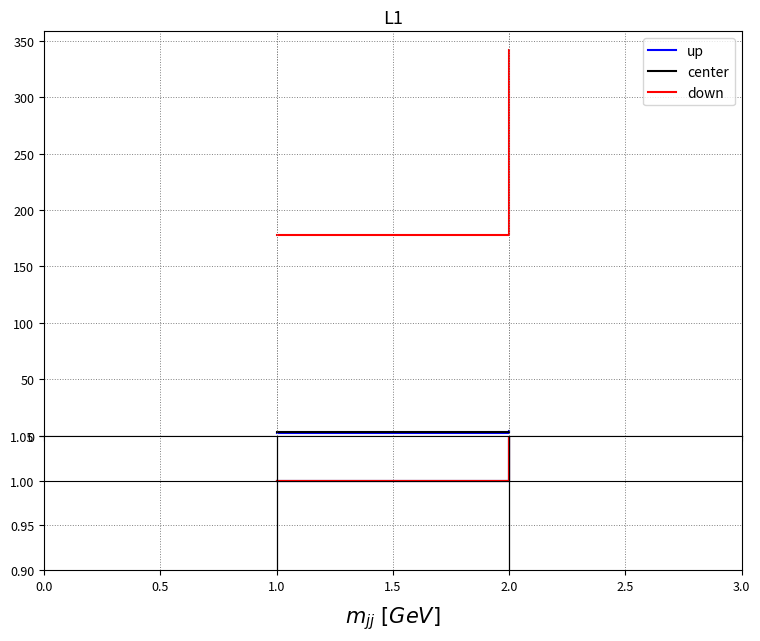

What is the sum of all center values?

2.1